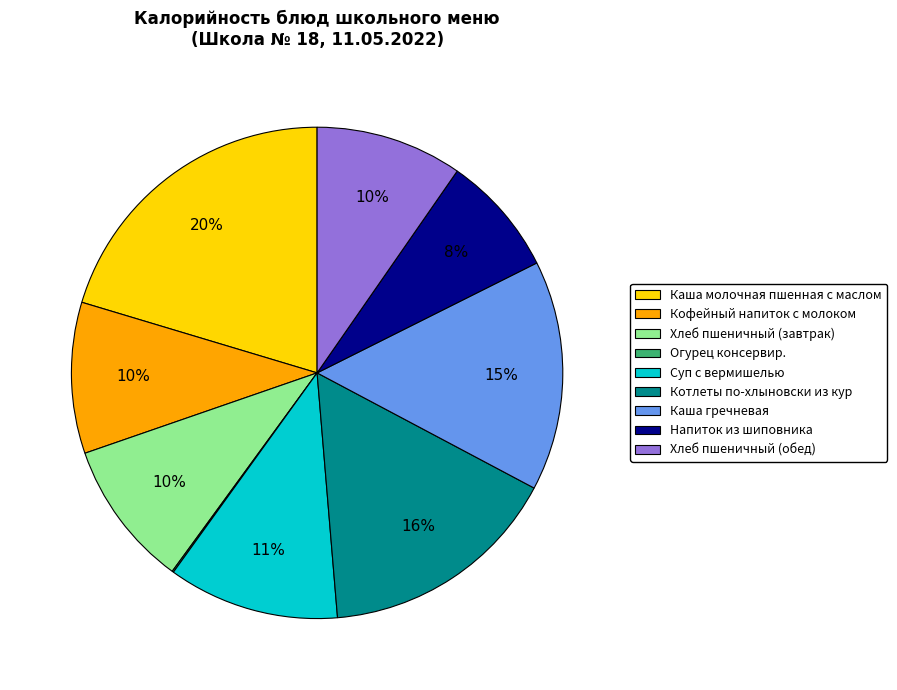

To the nearest percent, what percentage of the pie is Суп с вермишелью?

11%